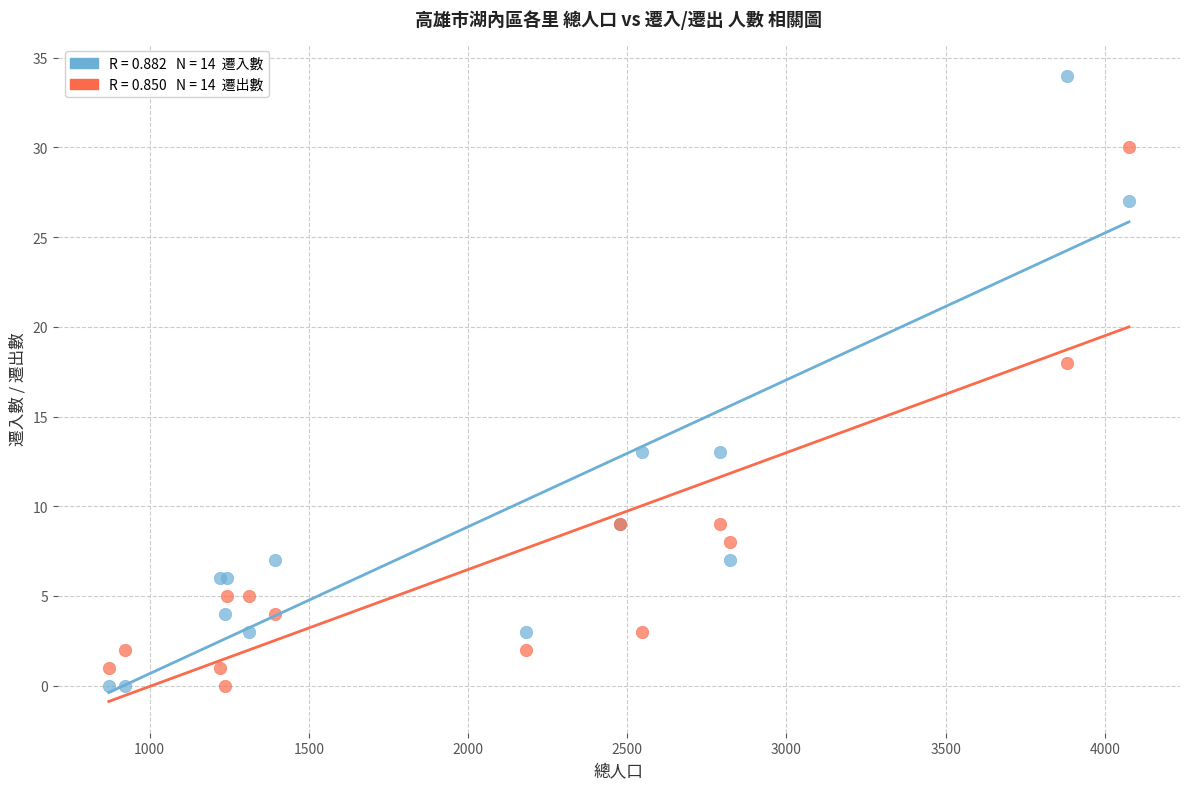

Across all series, what Y value is closest to 17?

18